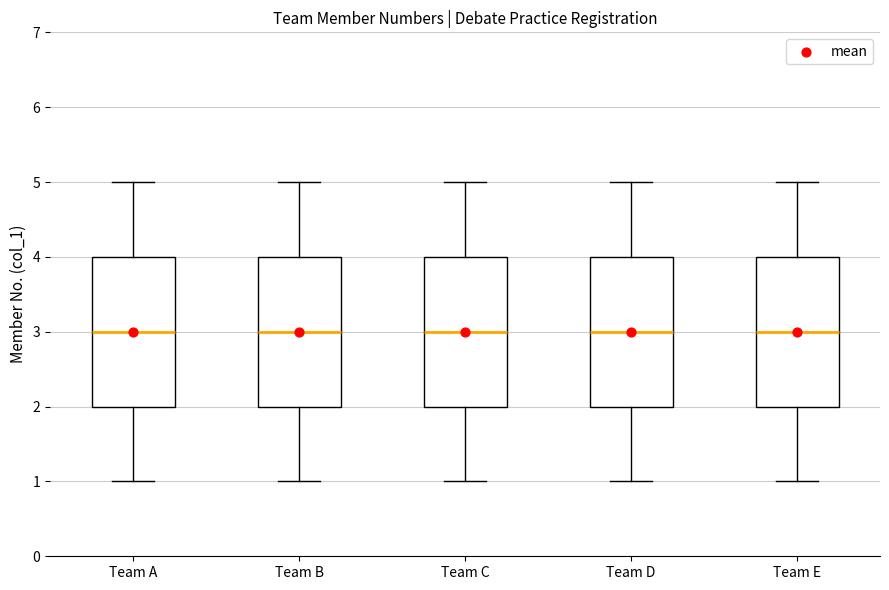

Reading left to right, read every box against the y-axis: the position of its median line, the range the box covers, and the ends of its whiskers. The values are not printed on the chart, so give them approximately, as read against the axis.

Team A: median 3, box 2 to 4, whiskers 1 to 5
Team B: median 3, box 2 to 4, whiskers 1 to 5
Team C: median 3, box 2 to 4, whiskers 1 to 5
Team D: median 3, box 2 to 4, whiskers 1 to 5
Team E: median 3, box 2 to 4, whiskers 1 to 5